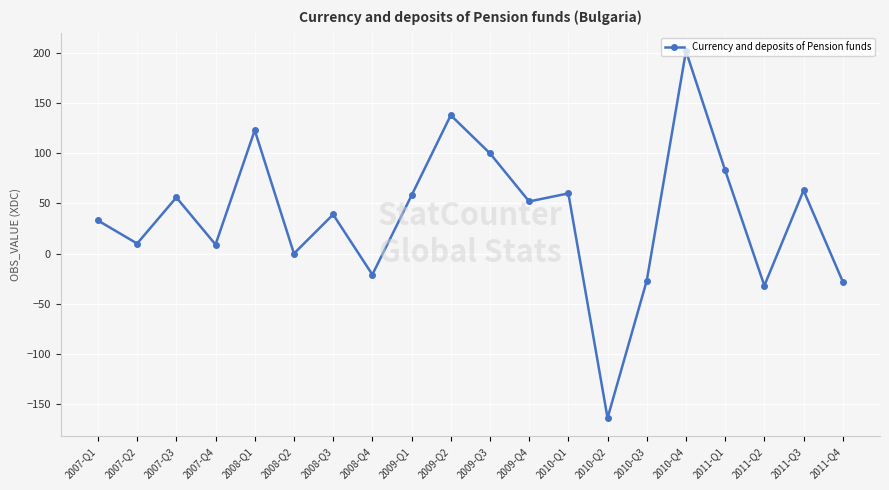

How many points are lower than both their immediate neighbors (excluding endpoints)?

7